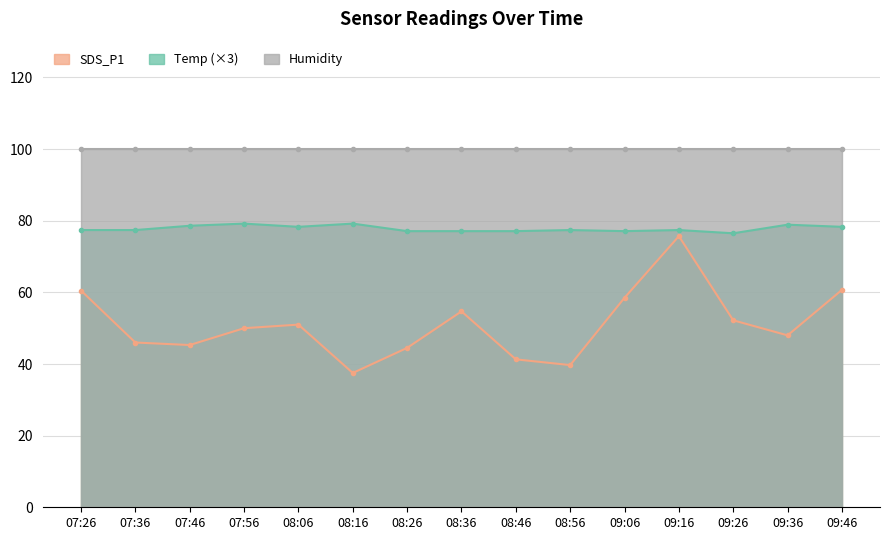

What is the label of the 2nd point from the left?

07:36